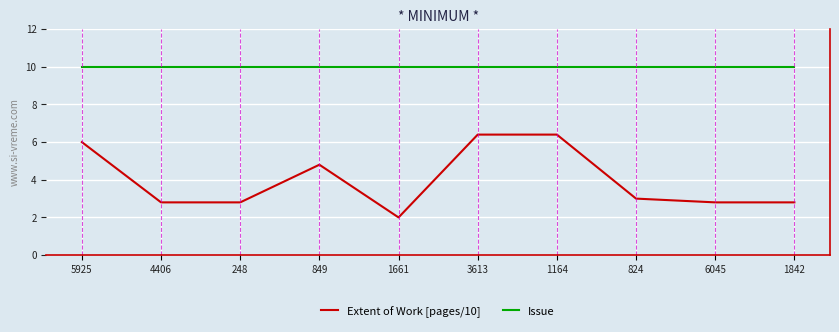

Reading left to right, what are all the values shown in this chart?

Extent of Work [pages/10]: 6.0	2.8	2.8	4.8	2.0	6.4	6.4	3.0	2.8	2.8
Issue: 10.0	10.0	10.0	10.0	10.0	10.0	10.0	10.0	10.0	10.0